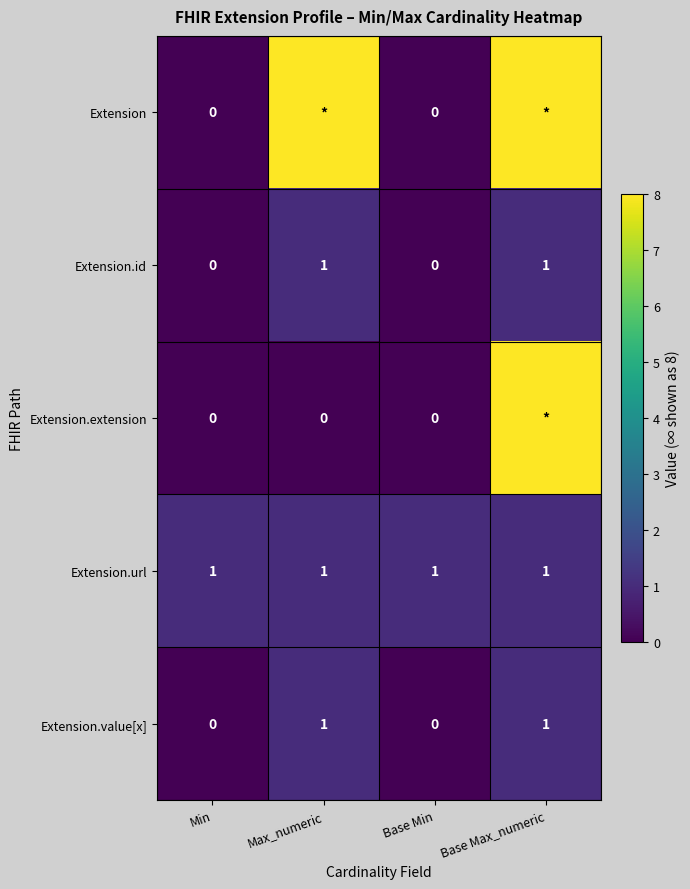

The Extension.url series shows 1 at Base Max_numeric. True or false?

True